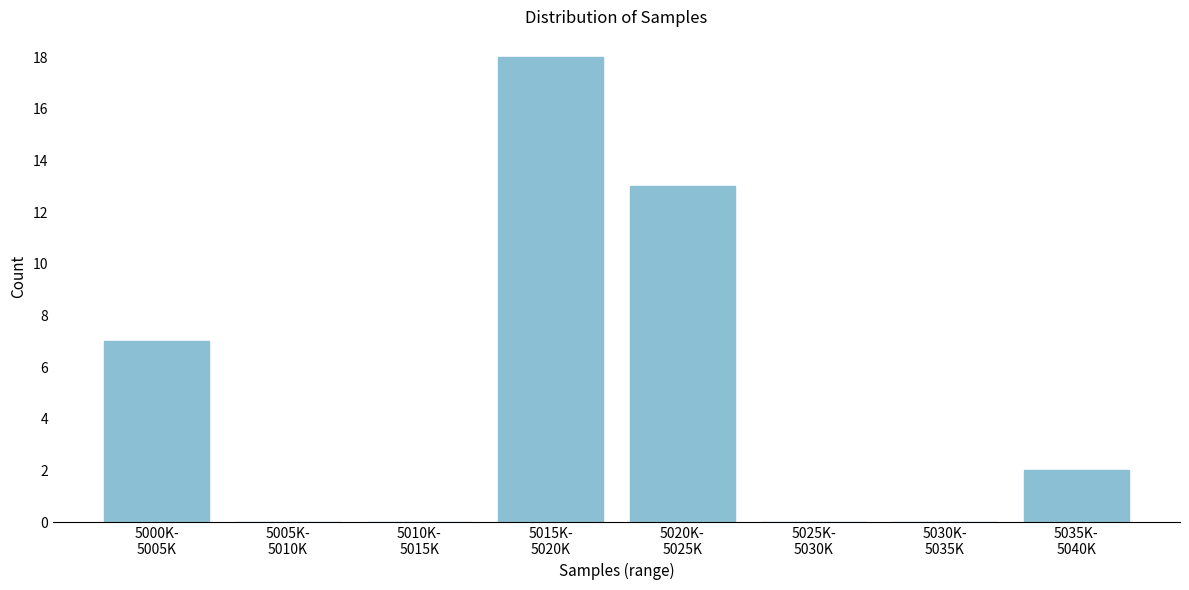

What is the sum of all values?

40